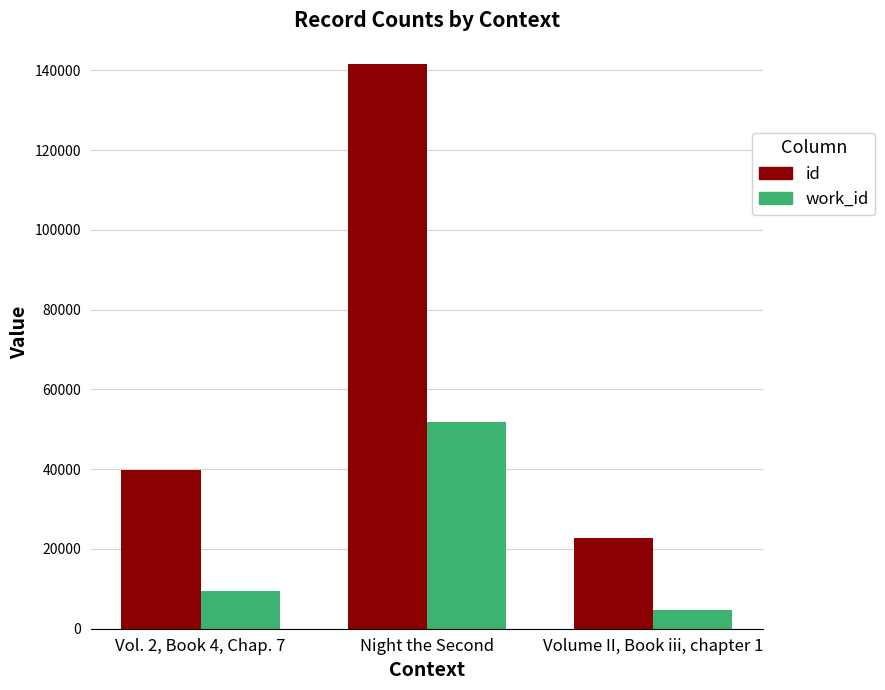

What is the average value of the id series?

68092